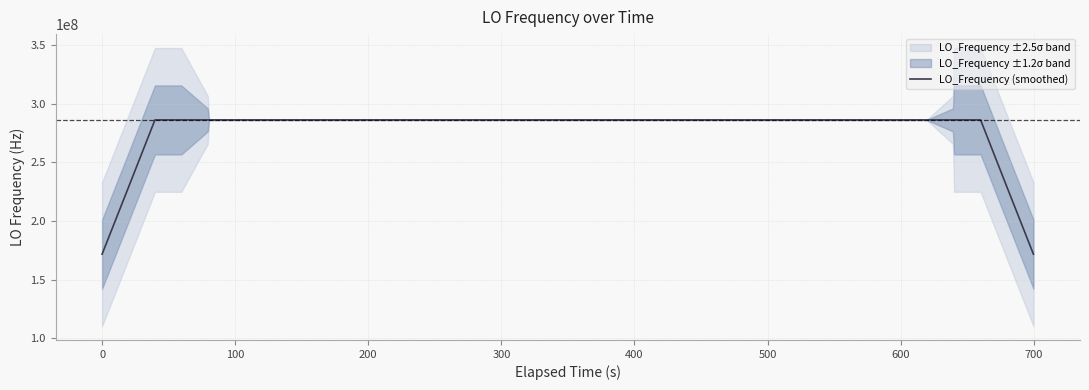

True or false: the data shows 420007974.7 at 33.

False